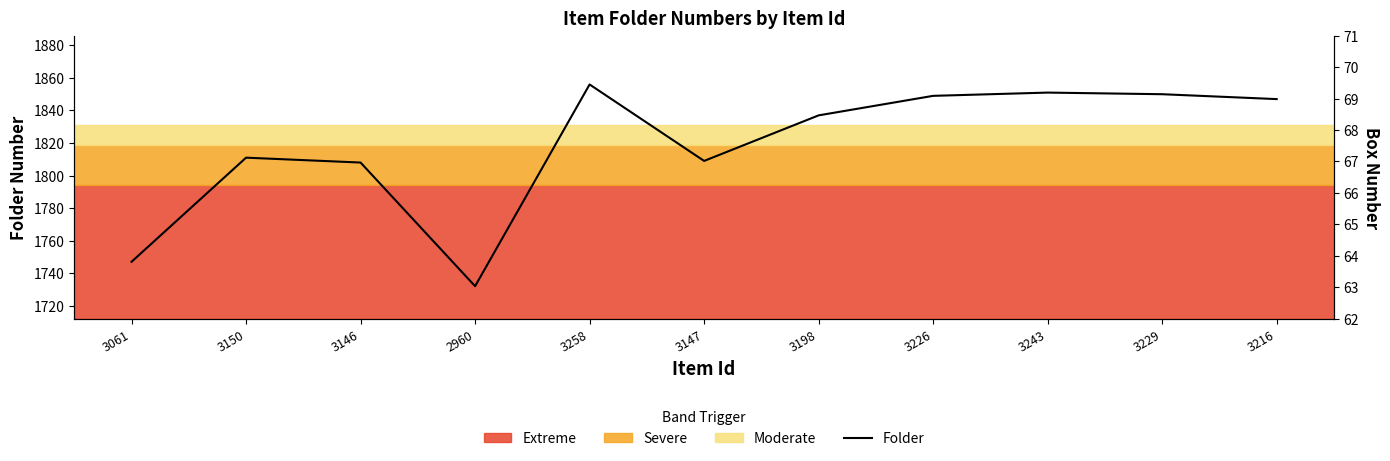

List the labels in order of value, smallest first.

2960, 3061, 3146, 3147, 3150, 3198, 3216, 3226, 3229, 3243, 3258